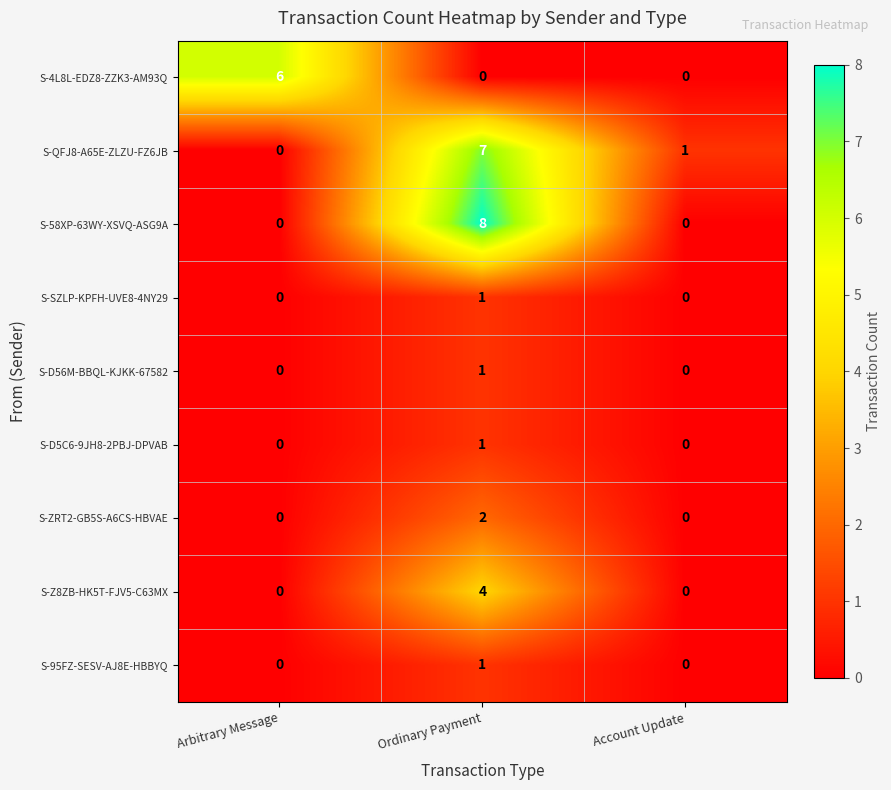

True or false: S-Z8ZB-HK5T-FJV5-C63MX has a value of 7 at Ordinary Payment.

False